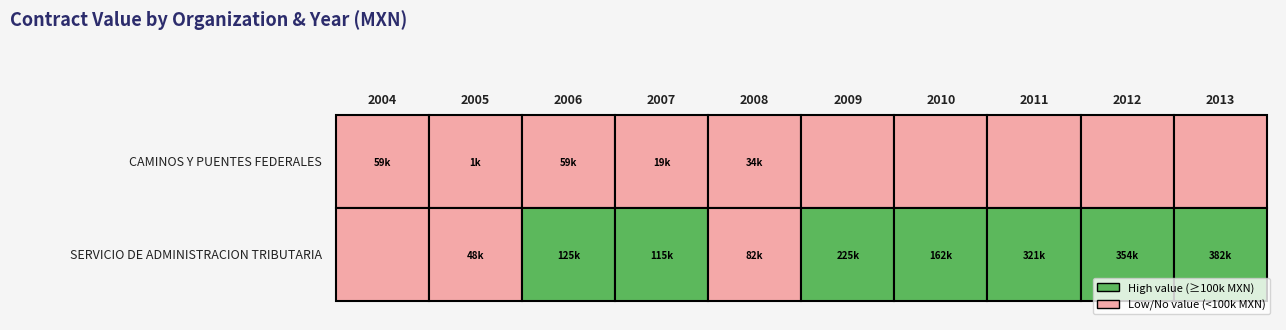

What is the difference between the second highest and minimum values in the CAMINOS Y PUENTES FEDERALES series?

58516.1